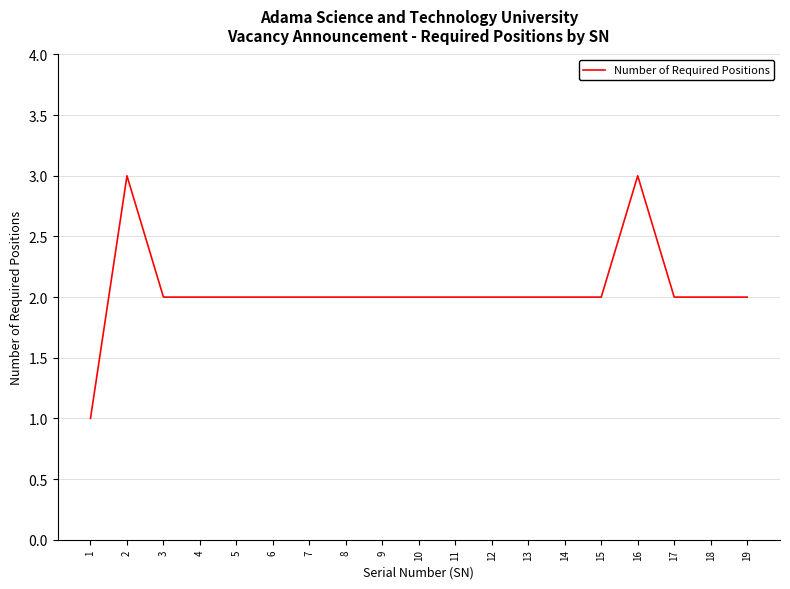

Which category has the lowest value across all series?

1